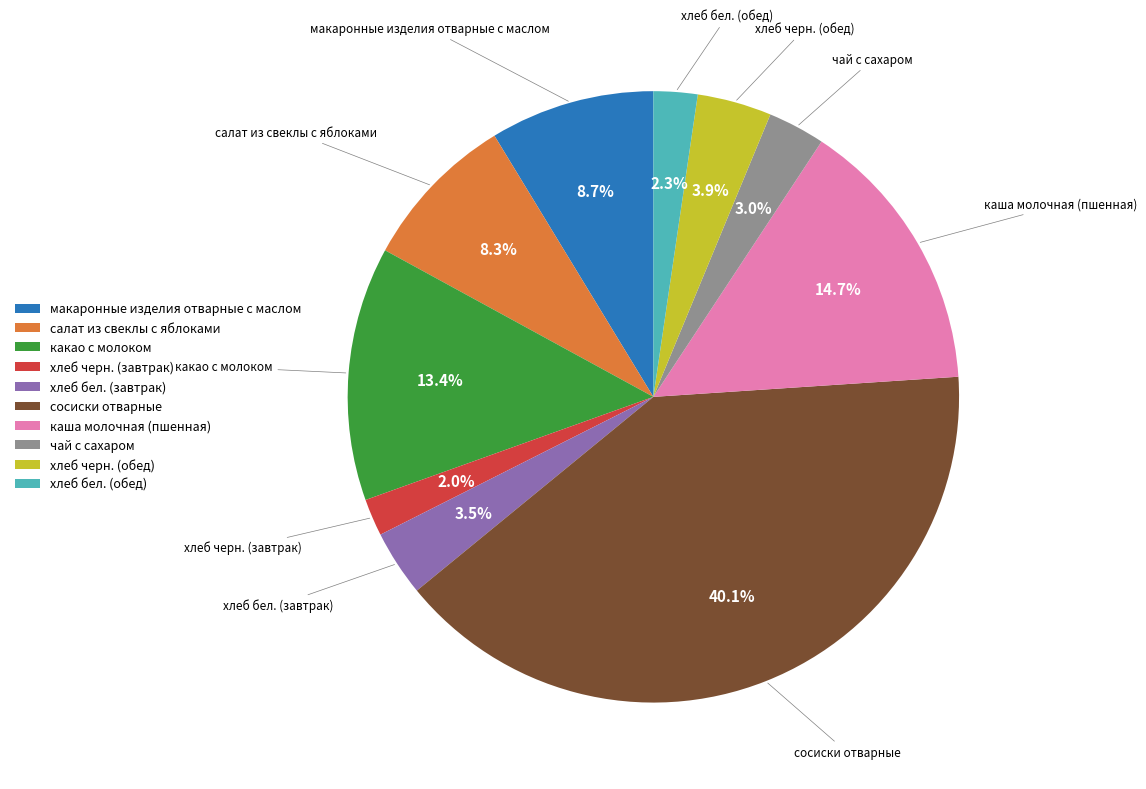

How many segments does this pie chart have?

10